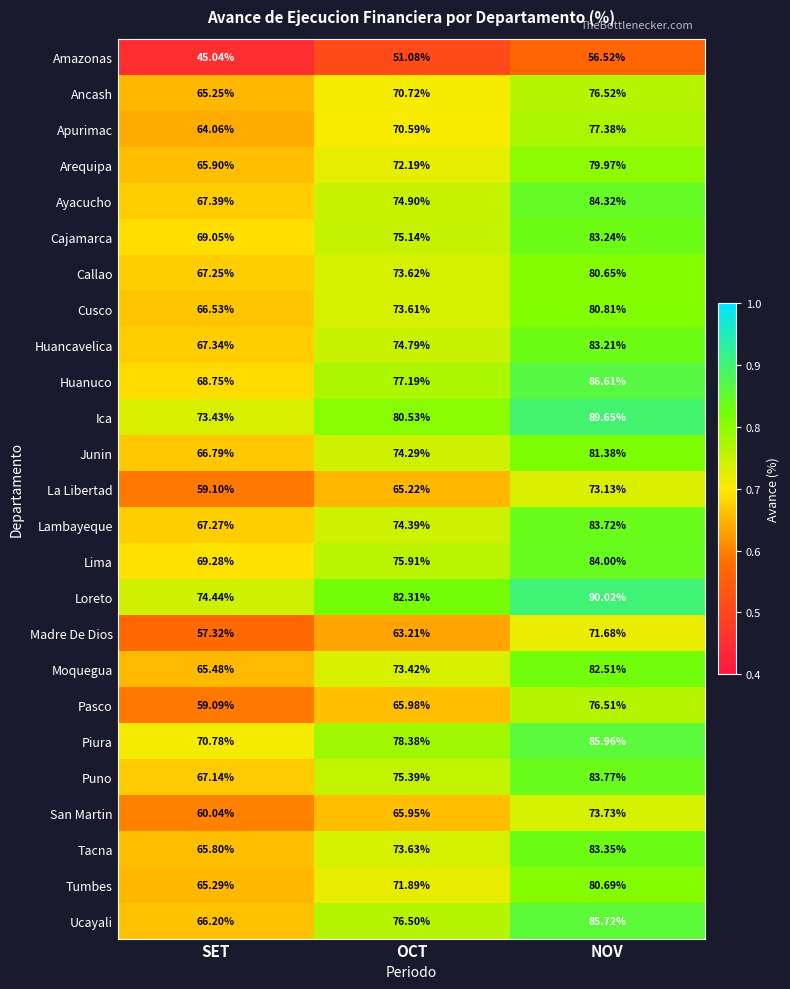

At which label does Tumbes first exceed 71?

OCT